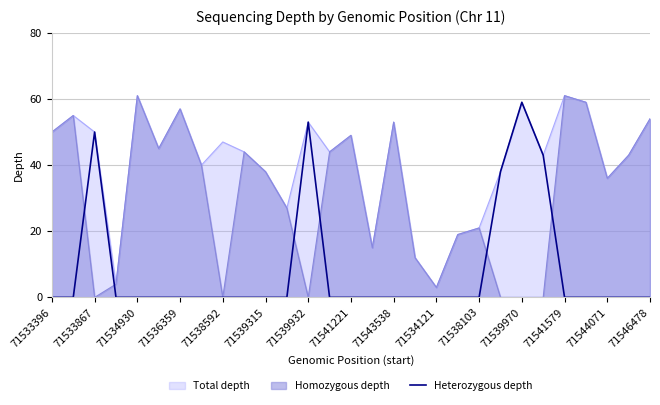

What is the sum of the values at 21 and 16?

38